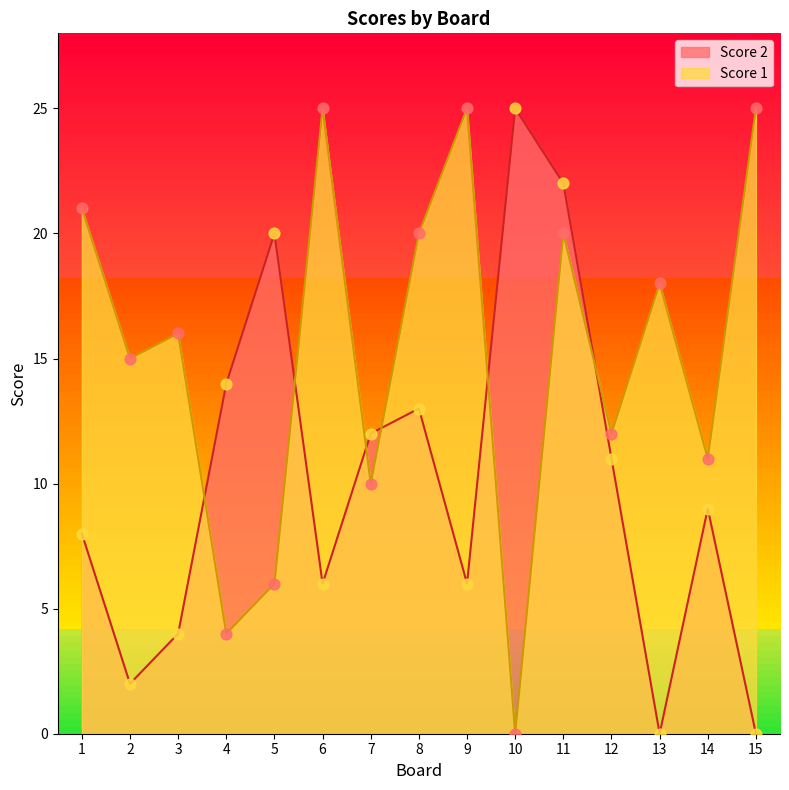

At how many categories does at least one series exceed 19?

8